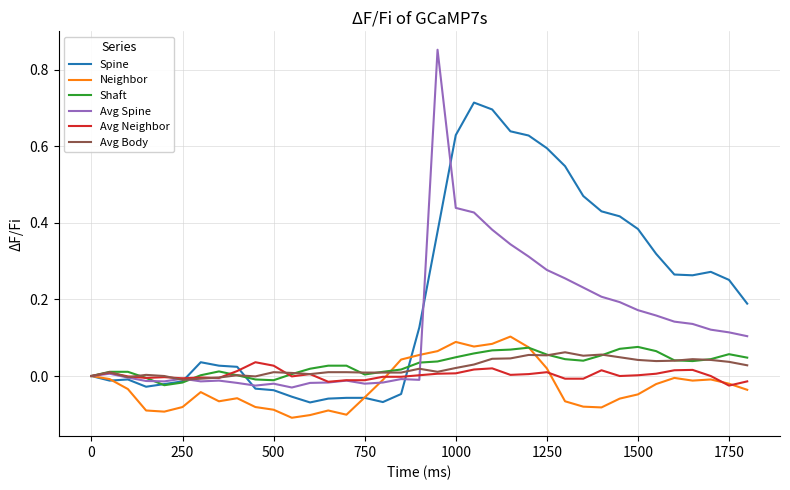

Which series has the largest total across all categories?

Spine